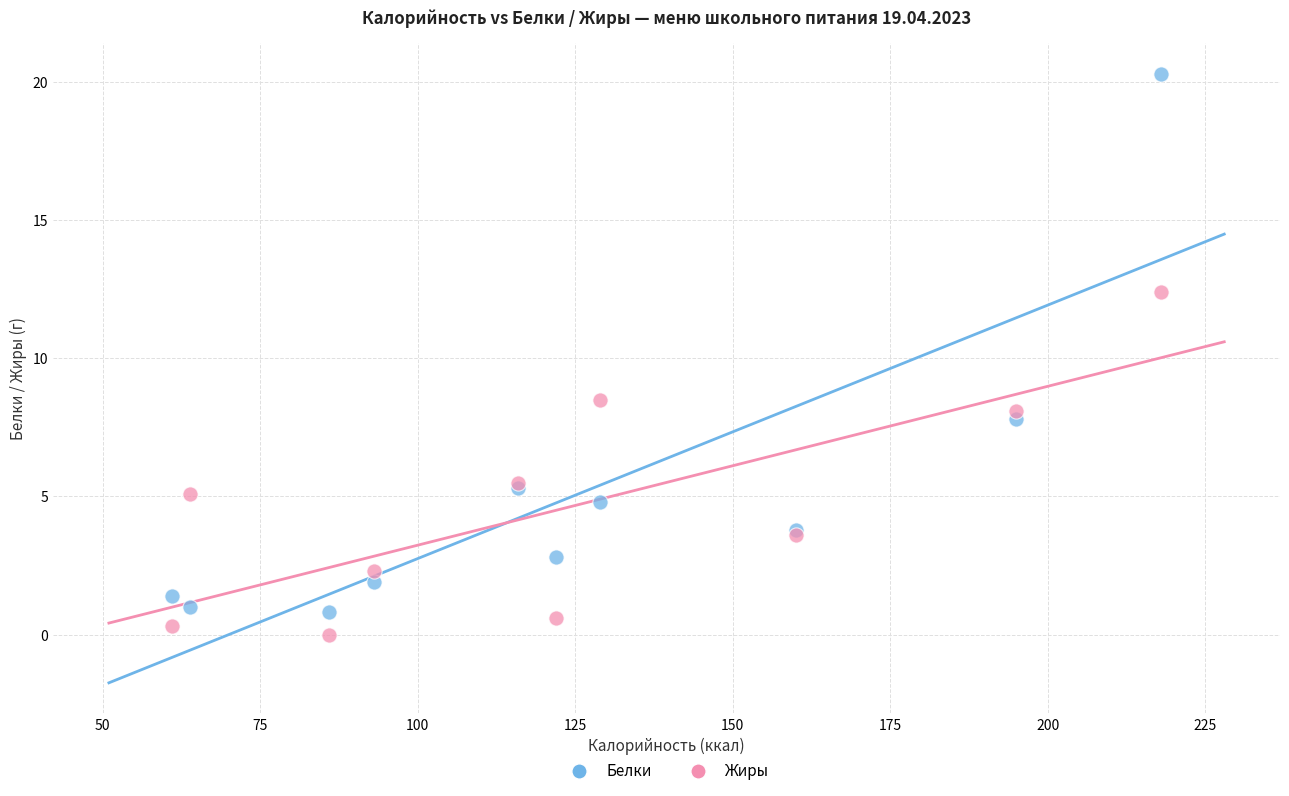

In the Белки series, what Y value is closest to 10?

7.8